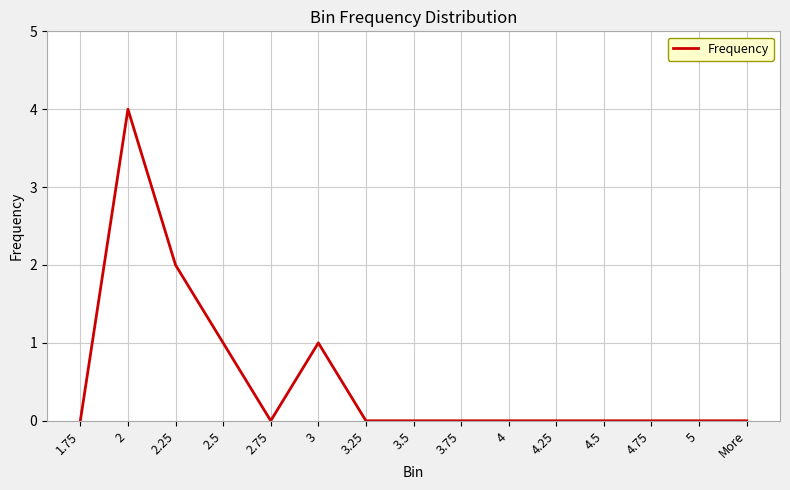

Reading left to right, what are all the values shown in this chart?

0	4	2	1	0	1	0	0	0	0	0	0	0	0	0